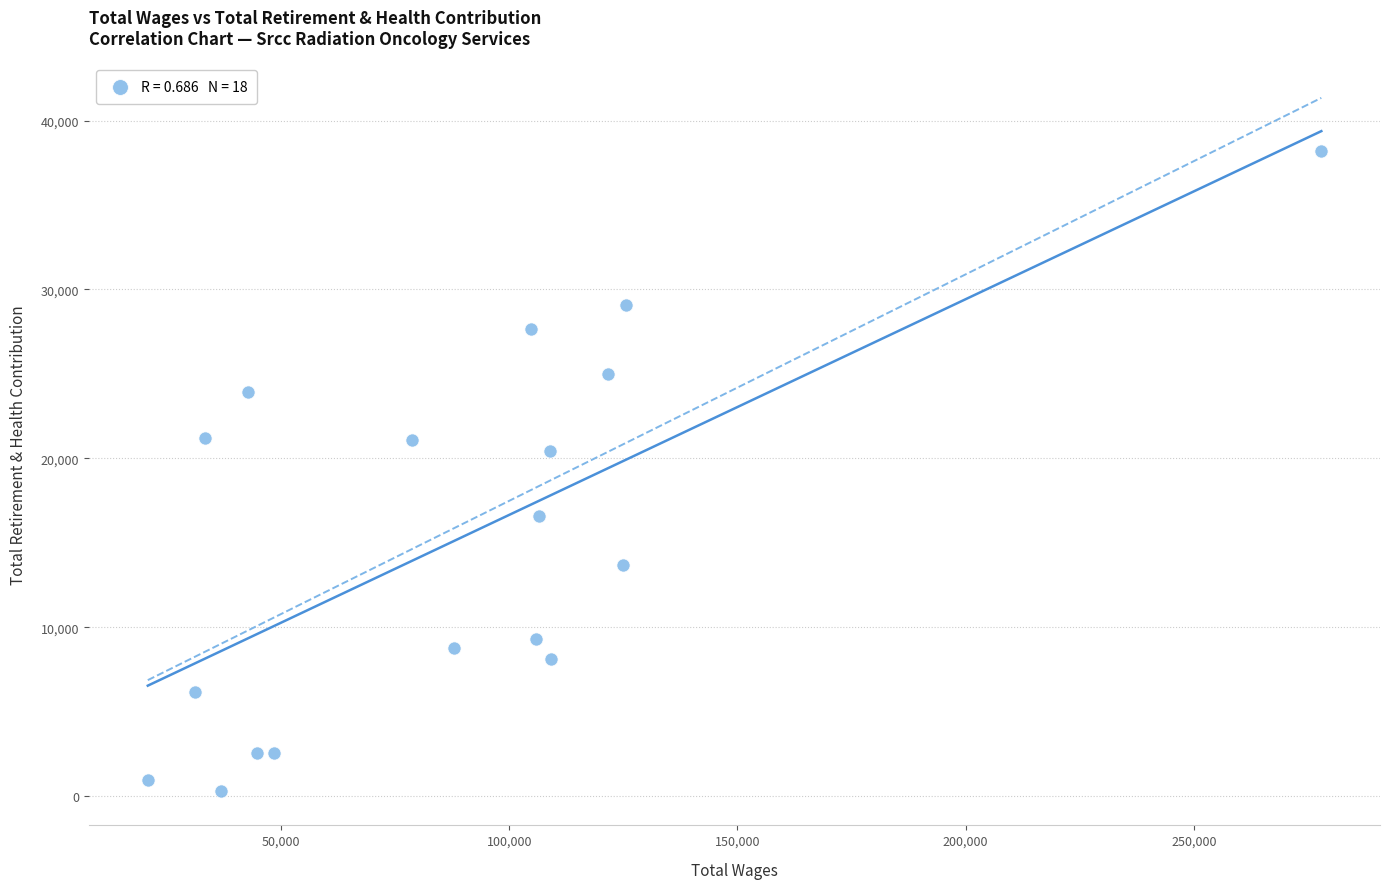

What is the range of X values (max minus min)?

257149